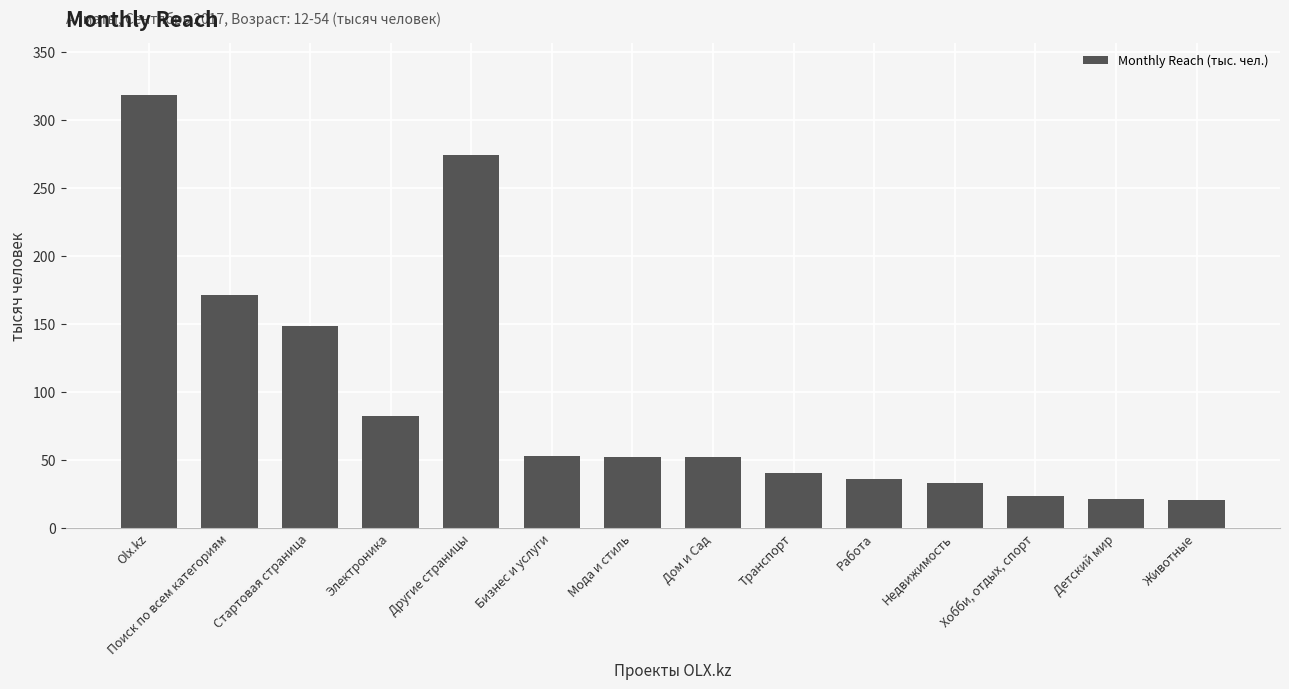

Is it true that the value at Другие страницы is 274.6?

True